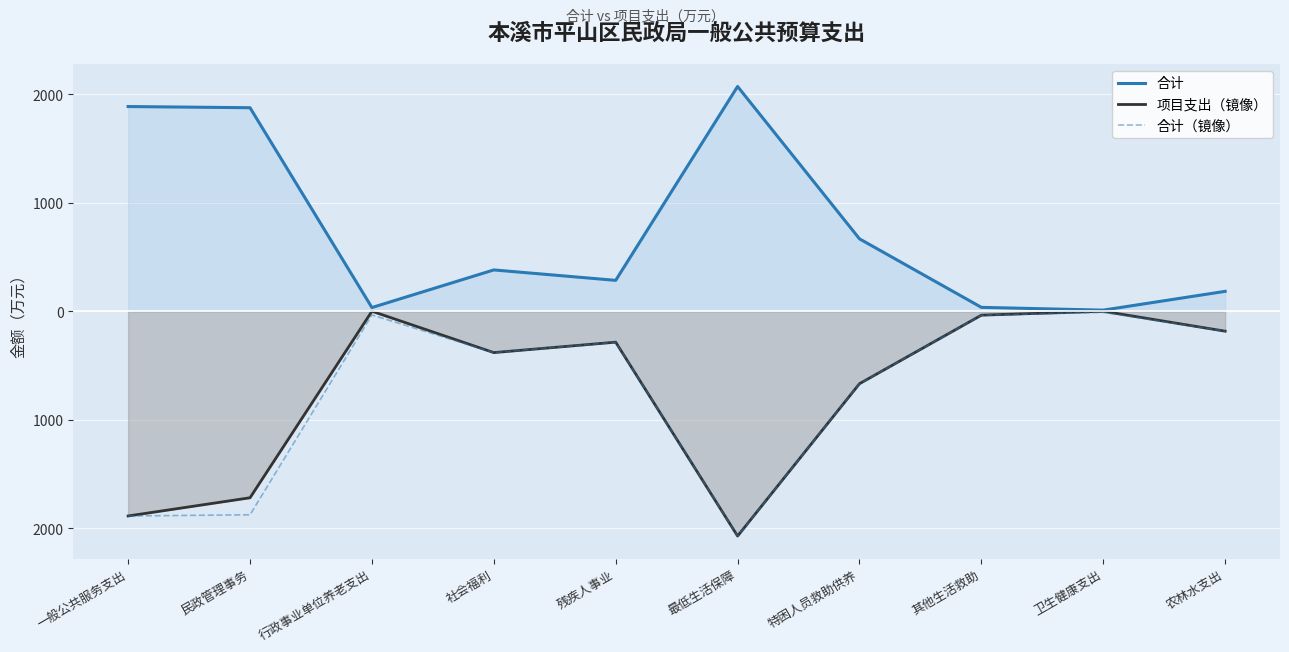

Which series has the largest total across all categories?

合计